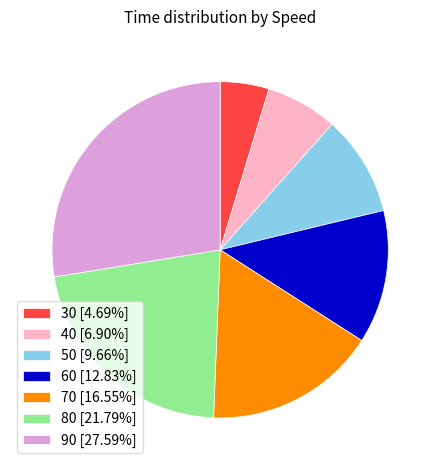

What is the ratio of the value at 60 to the value at 30?

2.7